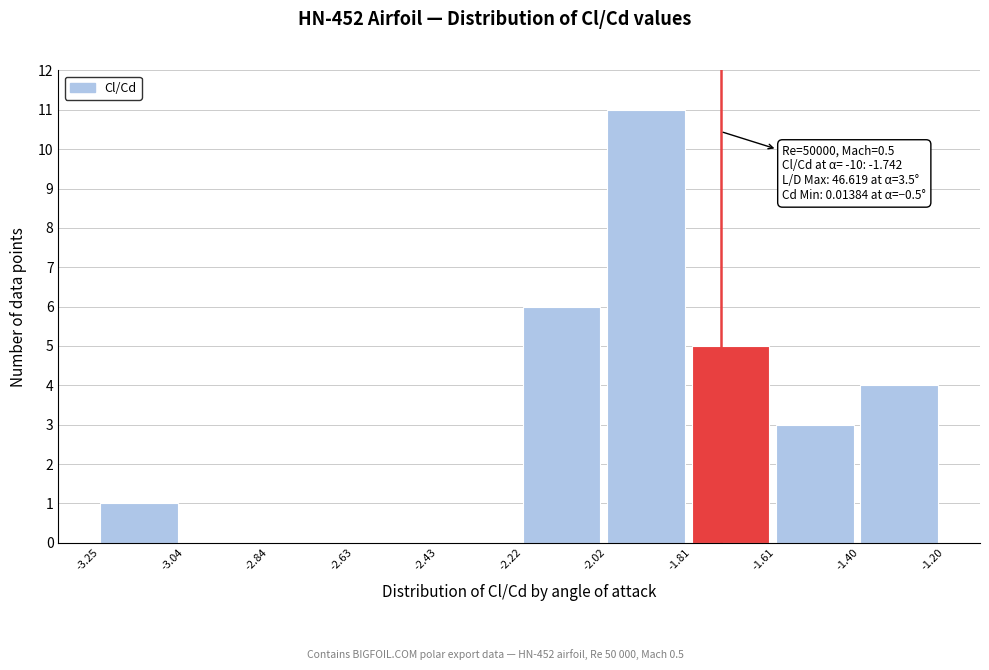

Over which range of the x-axis is the bar tallest?

-2.02 to -1.81